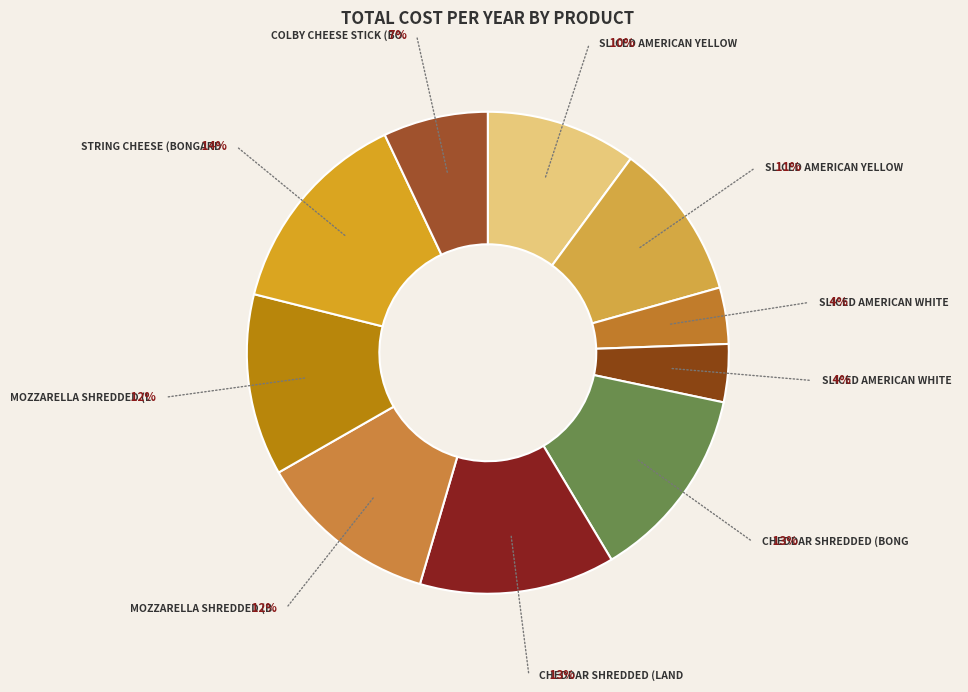

Count the number of slices in the pie.

10